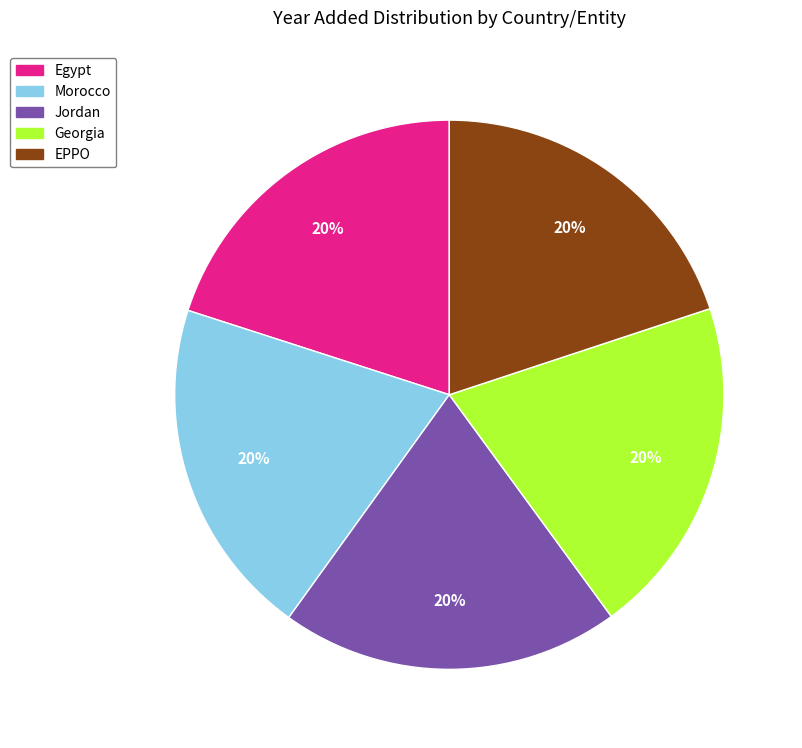

How many segments does this pie chart have?

5